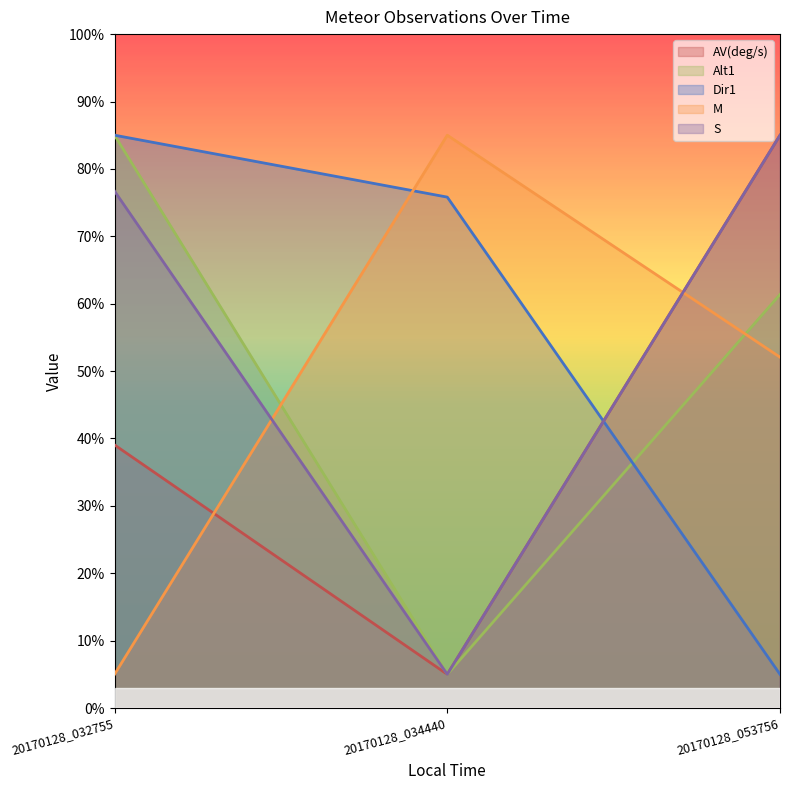

What is the approximate value of Alt1 at 20170128_053756?

61.4